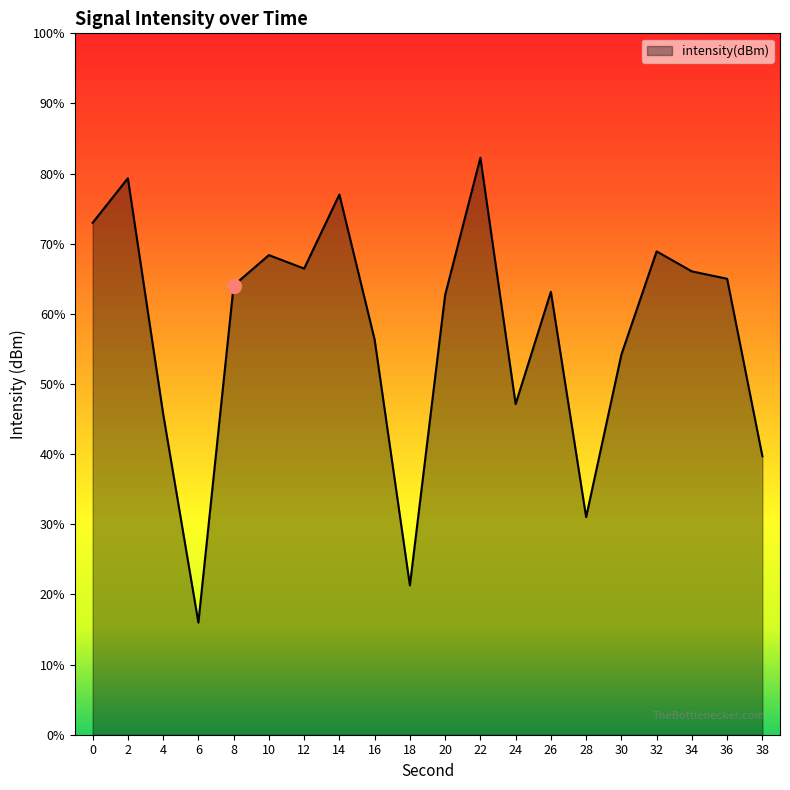

Which category has the highest value across all series?

22